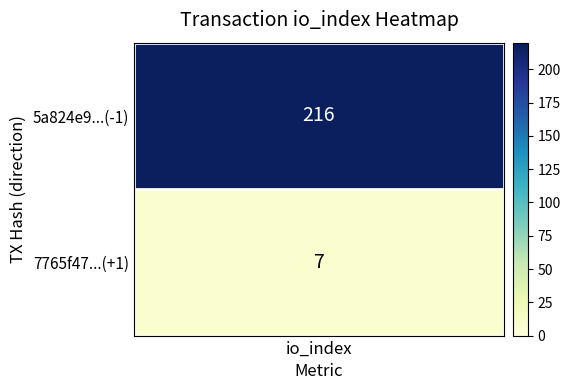

Reading right to left, extract all data points from this chart.

5a824e9ec290f98d648bc4212fef8485ad97160: io_index=216	direction=-1
7765f4784a33a6964cabe25eaccf0a47cc78c02: io_index=7	direction=1